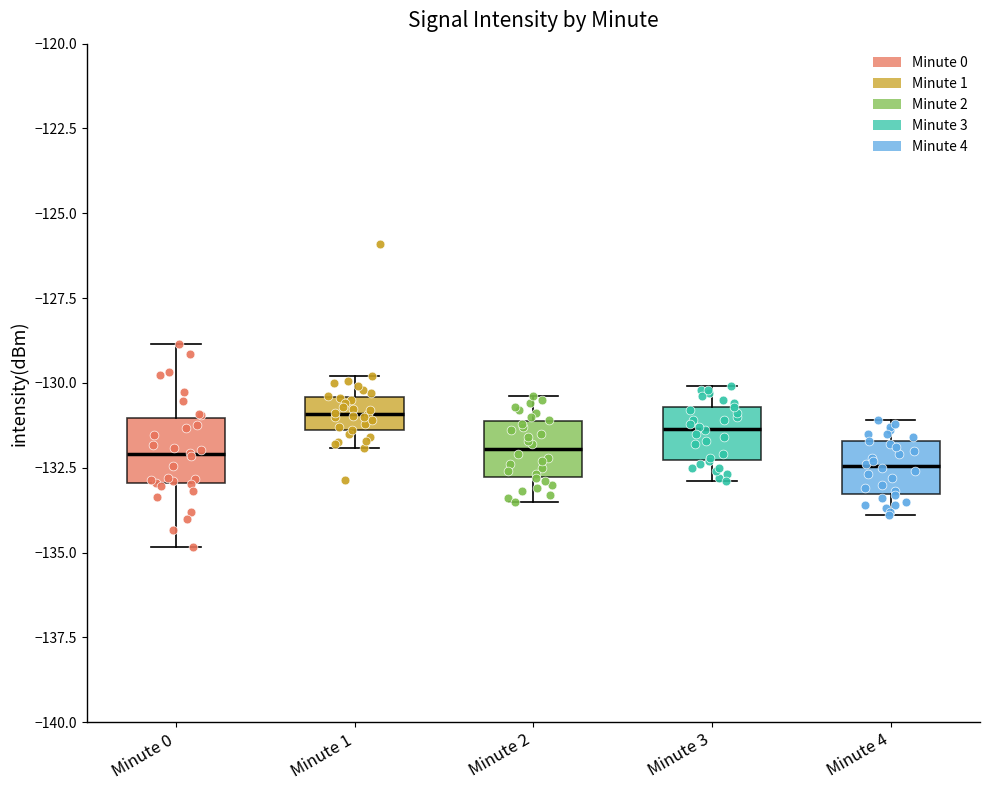

Reading left to right, read every box against the y-axis: the position of its median line, the range the box covers, and the ends of its whiskers. The values are not printed on the chart, so give them approximately, as read against the axis.

Minute 0: median -132.0, box -133.0 to -131.0, whiskers -135.0 to -129.0
Minute 1: median -131.0, box -131.5 to -130.5, whiskers -132.0 to -130.0
Minute 2: median -132.0, box -133.0 to -131.0, whiskers -133.5 to -130.5
Minute 3: median -131.5, box -132.5 to -130.5, whiskers -133.0 to -130.0
Minute 4: median -132.5, box -133.5 to -131.5, whiskers -134.0 to -131.0